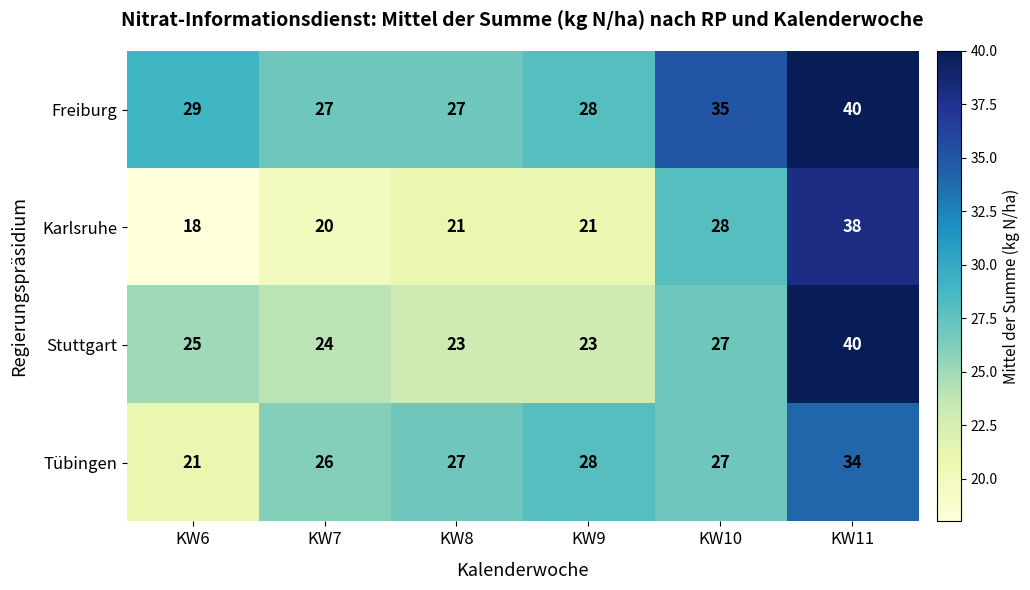

What is the smallest value displayed?

18